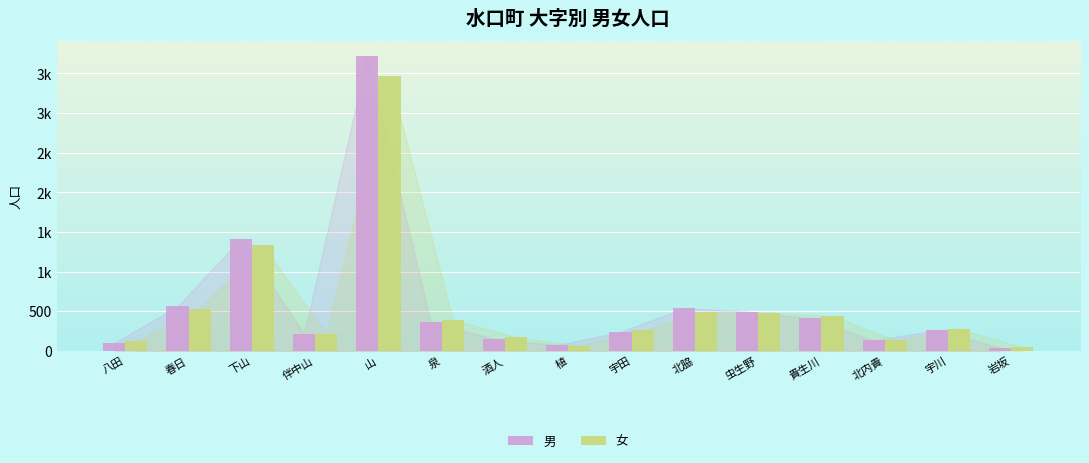

Where is 男 nearest to the value 1881?

下山